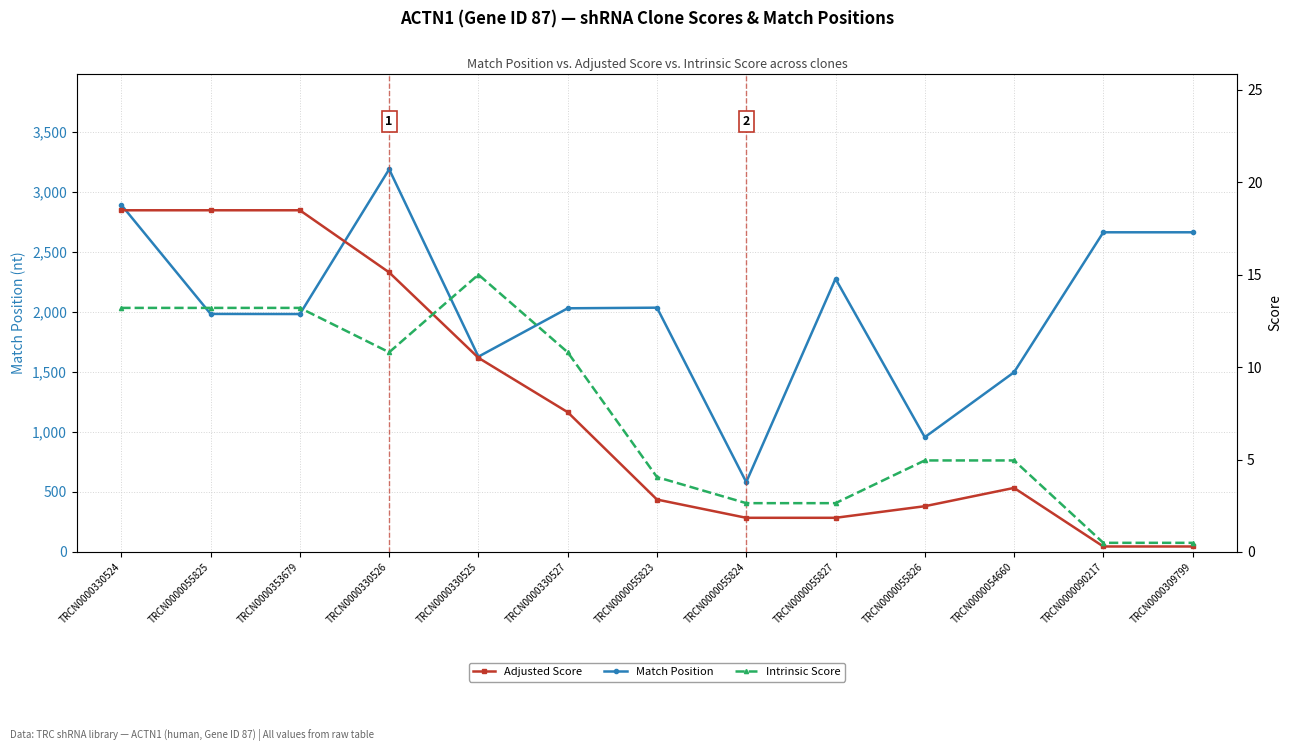

Does the chart have visible grid lines?

Yes